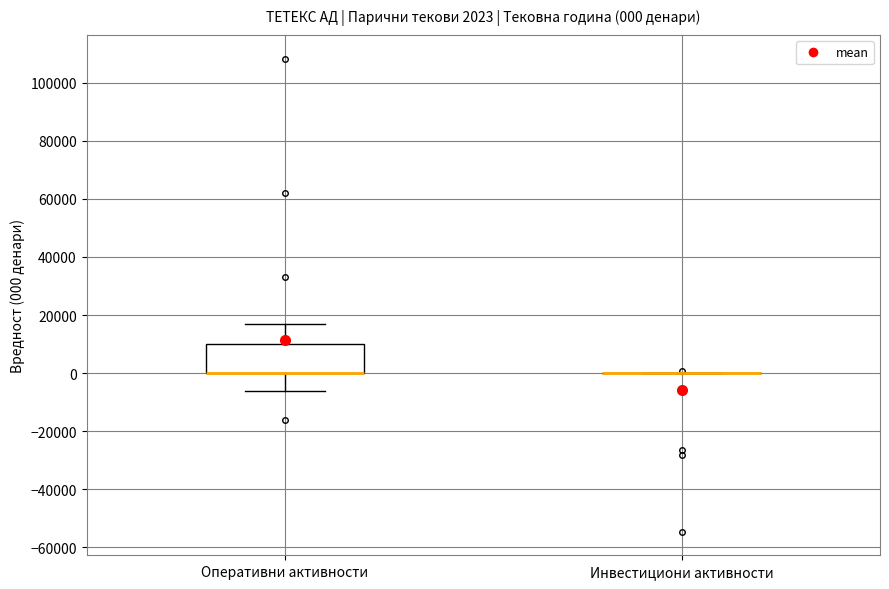

Comparing the boxes themselves (not the whiskers), which one is the tallest?

Оперативни активности